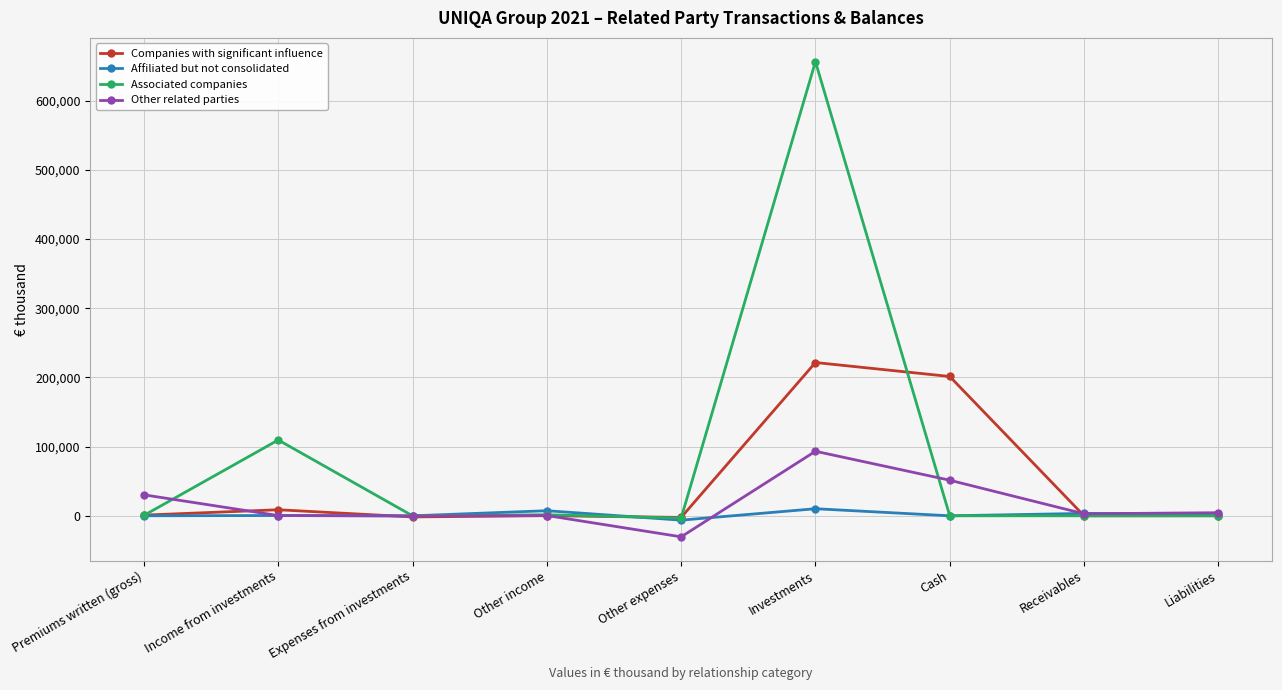

What is the difference between the highest and lowest values at Liabilities?

4481